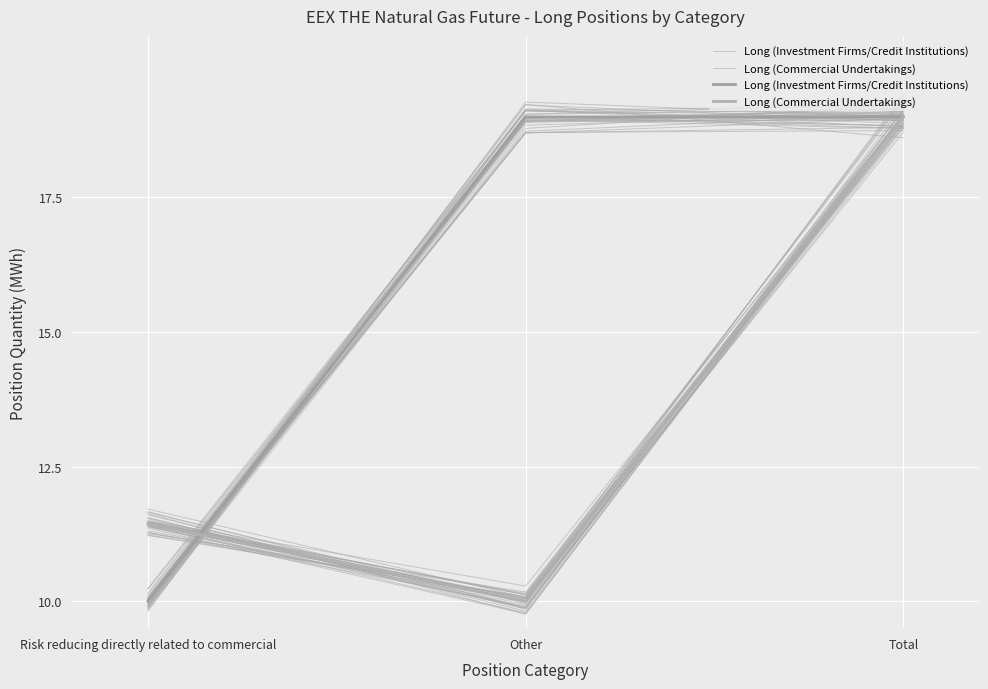

What is the average value of the Long (Commercial Undertakings) series?

13.5